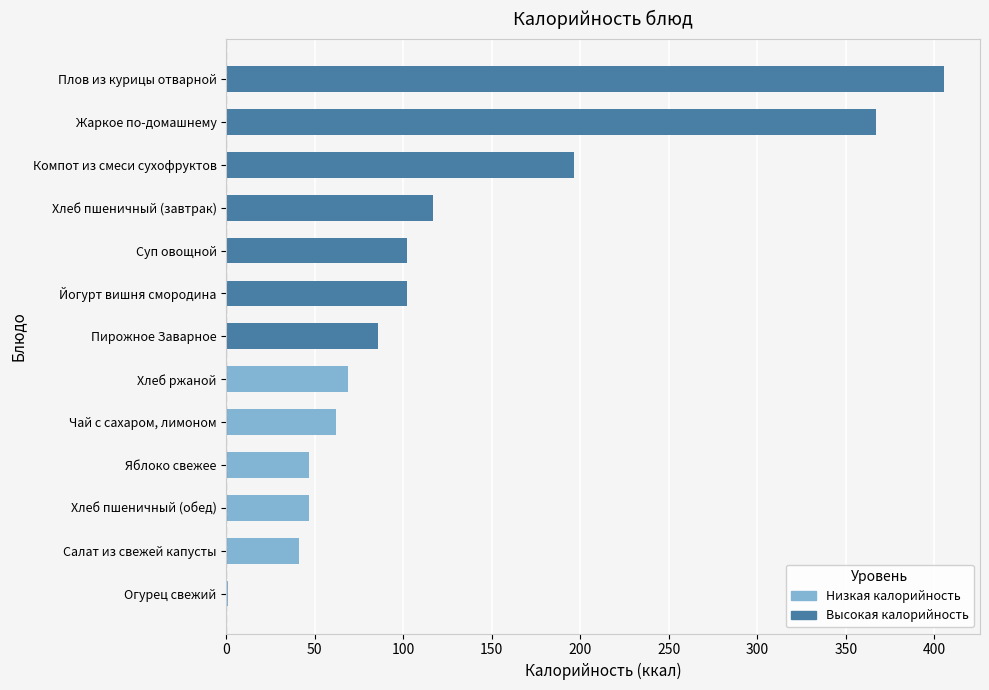

What is the maximum value shown in the chart?

405.6